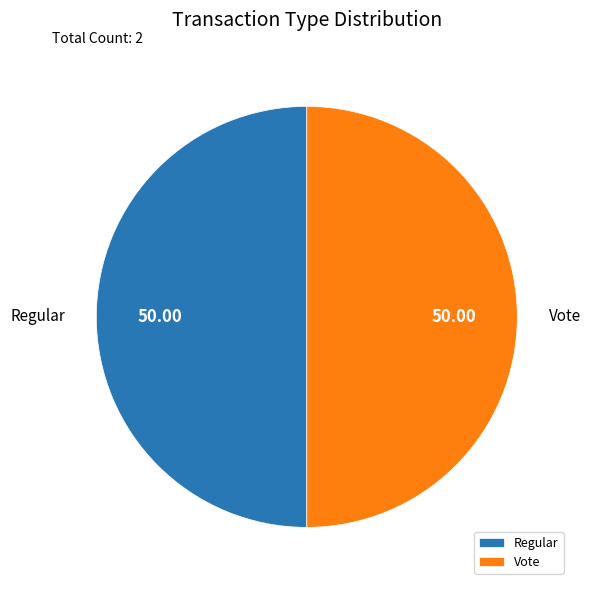

What is the ratio of the value at Vote to the value at Regular?

1.0